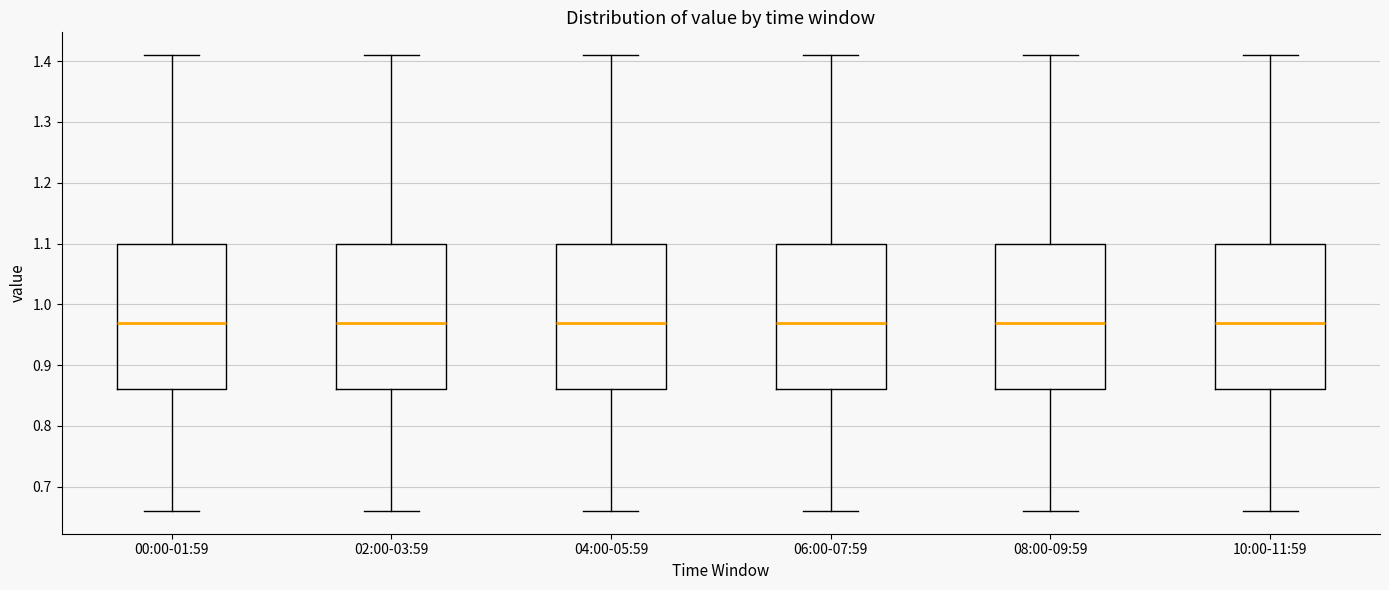

Reading left to right, transcribe this box plot: for each box, give where its median line is, the range the box spans, and where its two whiskers end, as read against the y-axis. The values are not printed on the chart, so give them approximately, as read against the axis.

00:00-01:59: median 0.97, box 0.86 to 1.10, whiskers 0.66 to 1.41
02:00-03:59: median 0.97, box 0.86 to 1.10, whiskers 0.66 to 1.41
04:00-05:59: median 0.97, box 0.86 to 1.10, whiskers 0.66 to 1.41
06:00-07:59: median 0.97, box 0.86 to 1.10, whiskers 0.66 to 1.41
08:00-09:59: median 0.97, box 0.86 to 1.10, whiskers 0.66 to 1.41
10:00-11:59: median 0.97, box 0.86 to 1.10, whiskers 0.66 to 1.41